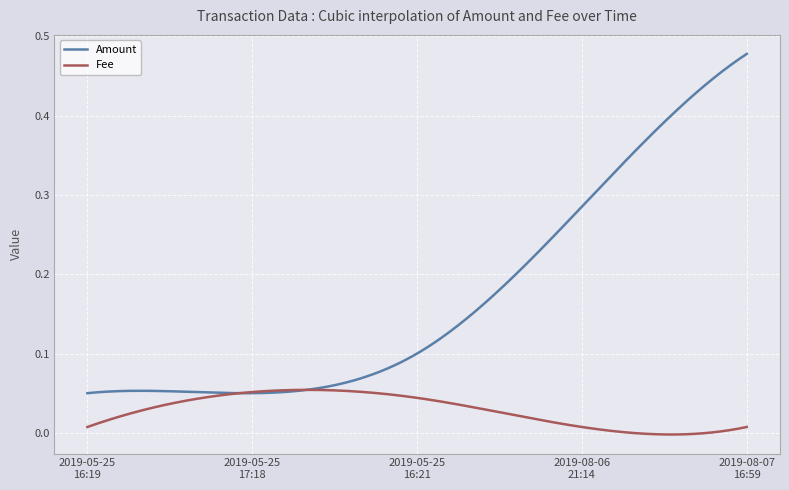

Which series has the widest spread of values?

Amount